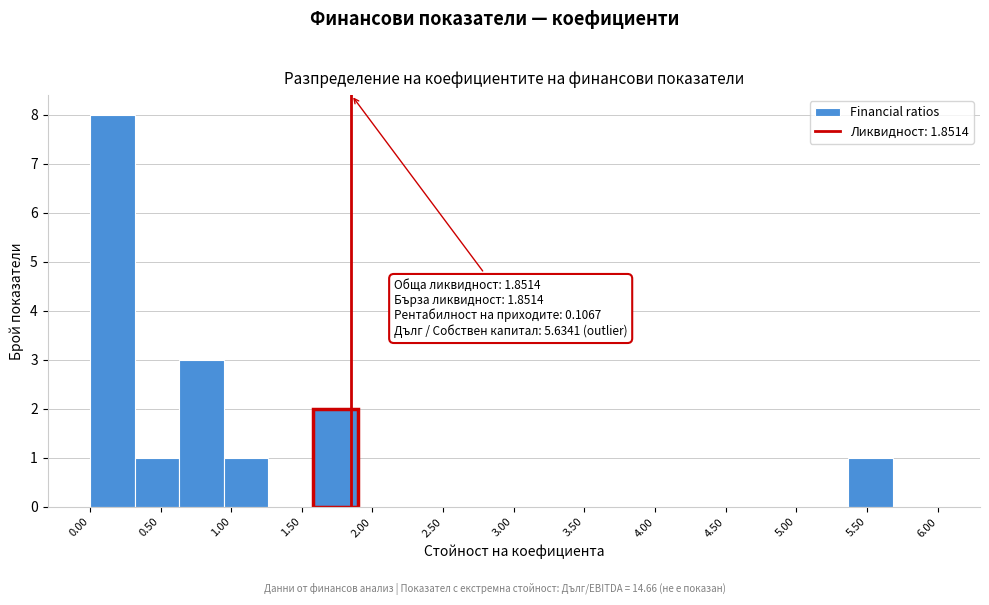

Which range on the x-axis has the tallest bar?

0.00 to 0.30